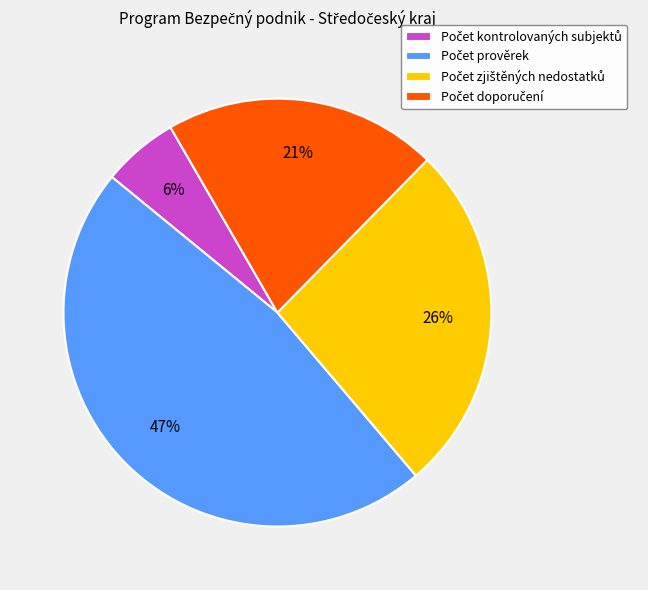

To the nearest percent, what is the average slice percentage?

25%